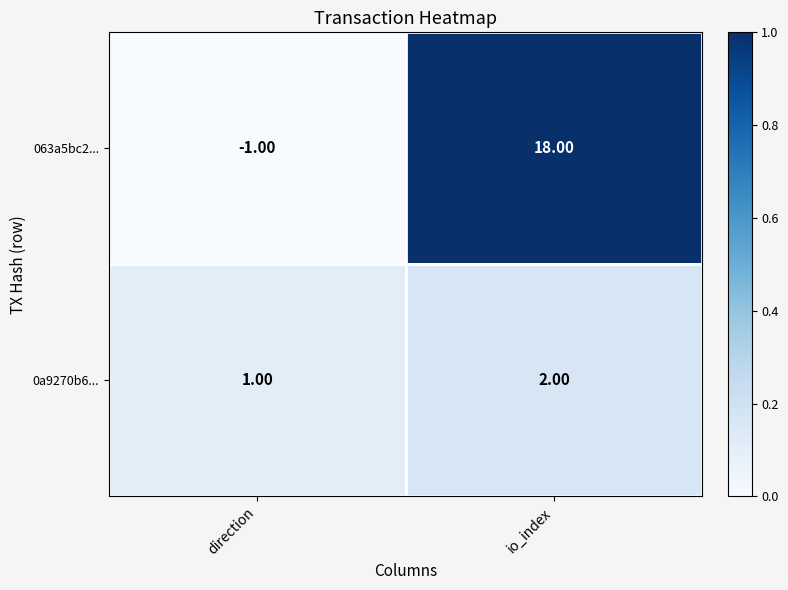

How many data points does each series have?

2